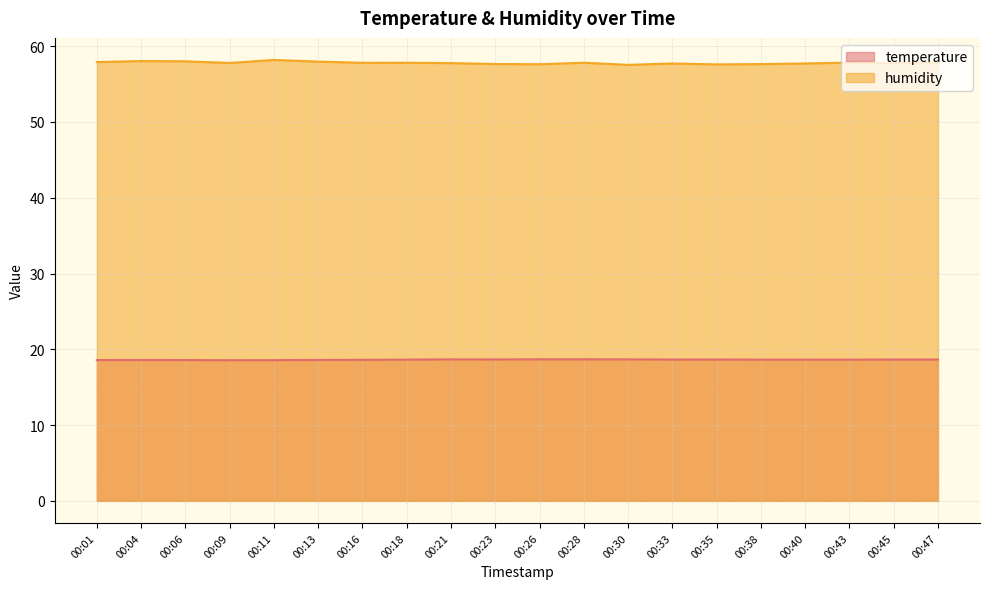

Which category has the highest value across all series?

00:11